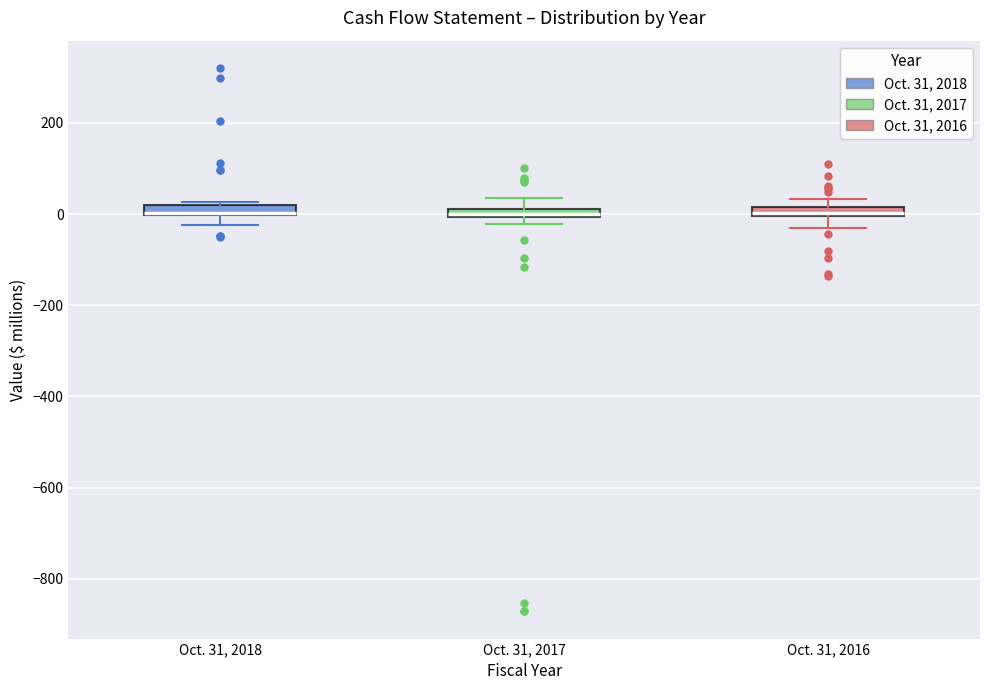

Where does the lower whisker of the box for Oct. 31, 2016 end on the y-axis? The values are not printed on the chart, so give them approximately, as read against the axis.

-20